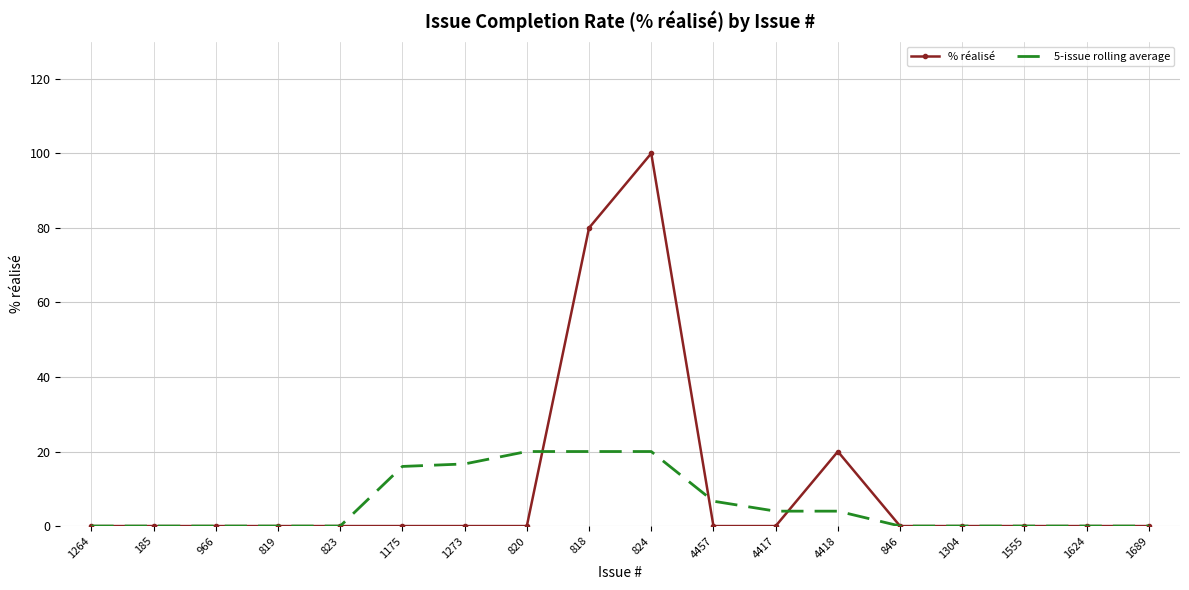

What is the sum of all % réalisé values?

200.0